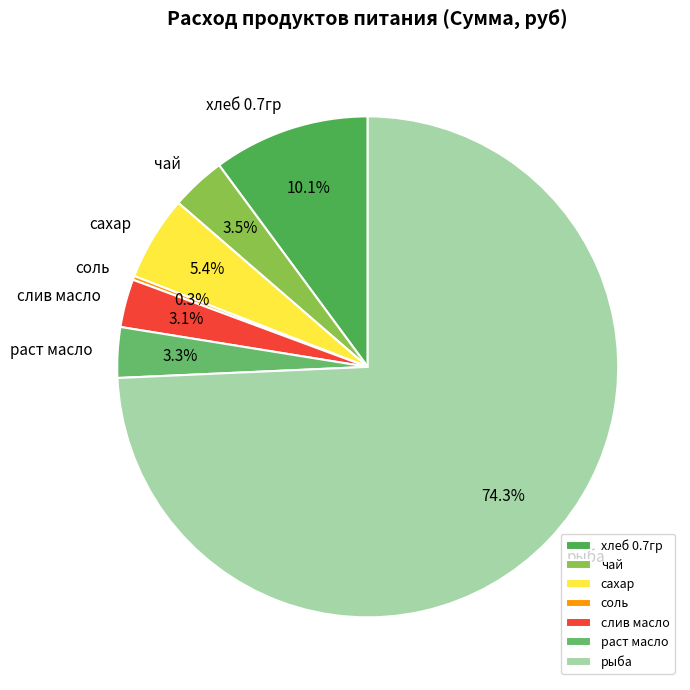

What is the largest slice in the pie chart?

рыба